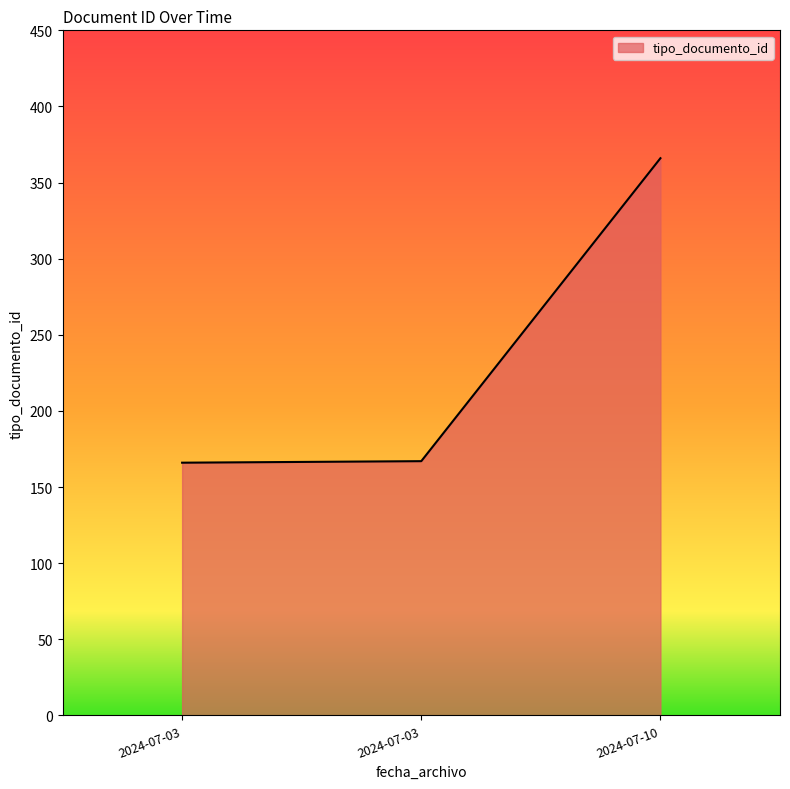

How many lines are shown in the chart?

1